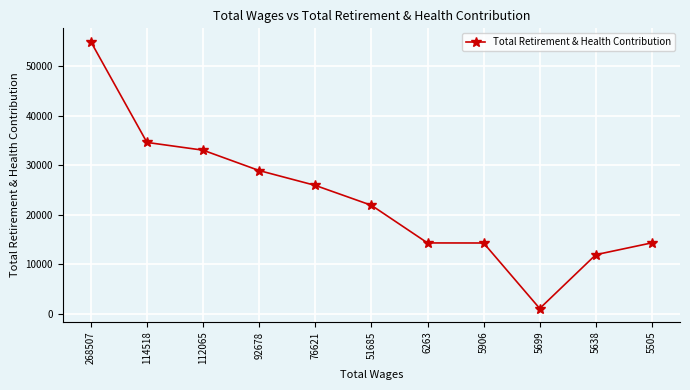

What is the sum of all values?

255442